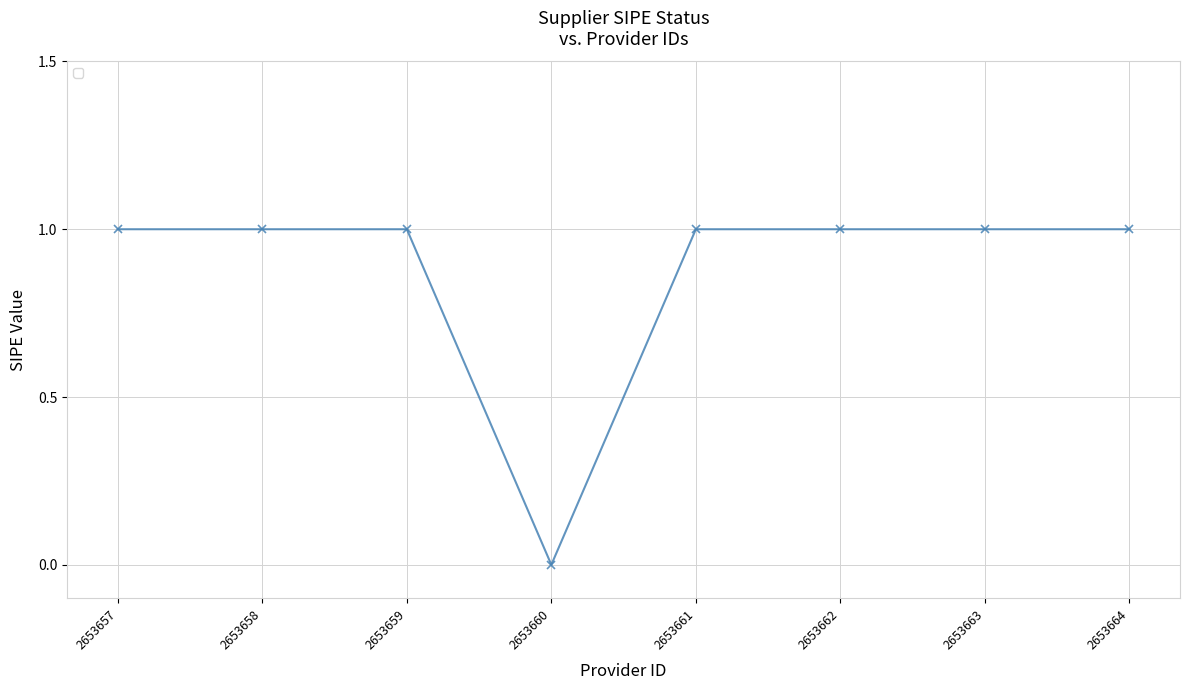

Count the values in the range 1 to 2.

7